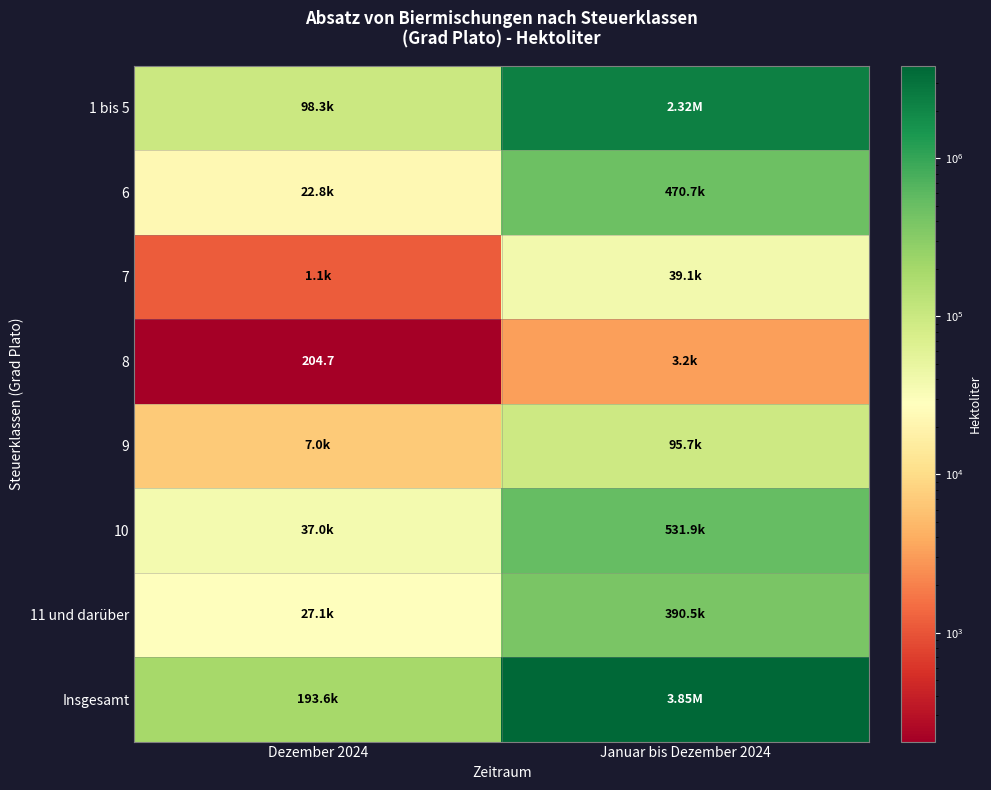

At which category does the chart reach its peak across all series?

Januar bis Dezember 2024